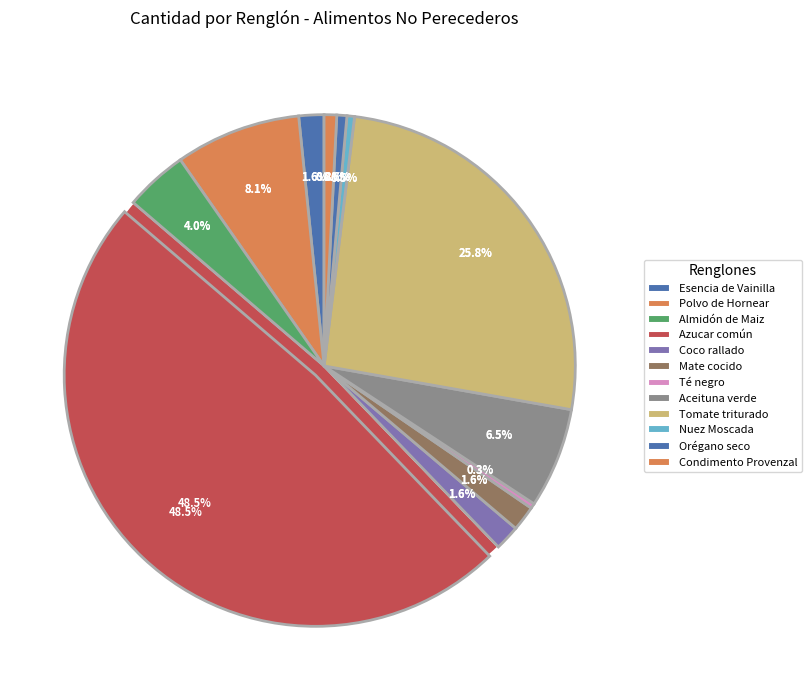

Rank the categories by value from highest to lowest.

Azucar común, Tomate triturado, Polvo de Hornear, Aceituna verde, Almidón de Maiz, Esencia de Vainilla, Coco rallado, Mate cocido, Condimento Provenzal, Orégano seco, Nuez Moscada, Té negro